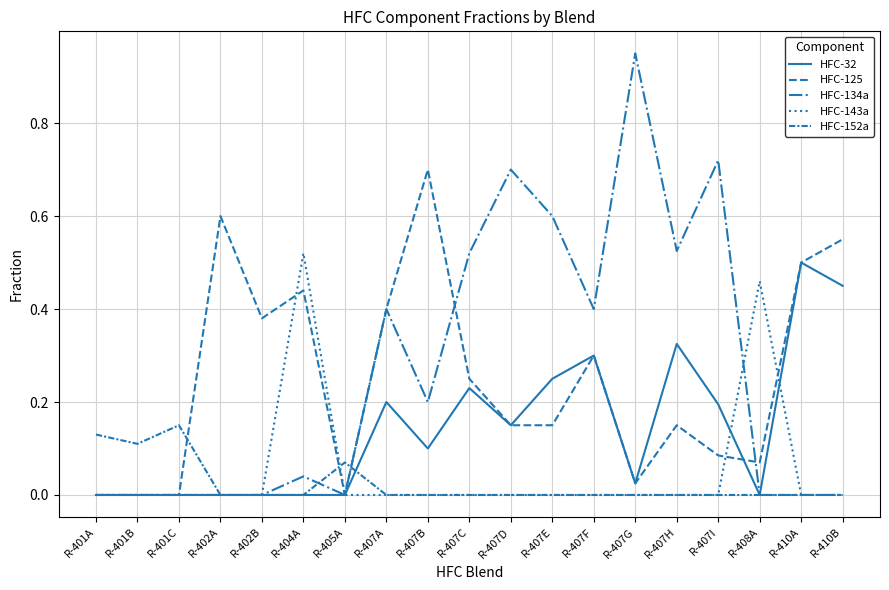

How many lines are shown in the chart?

5